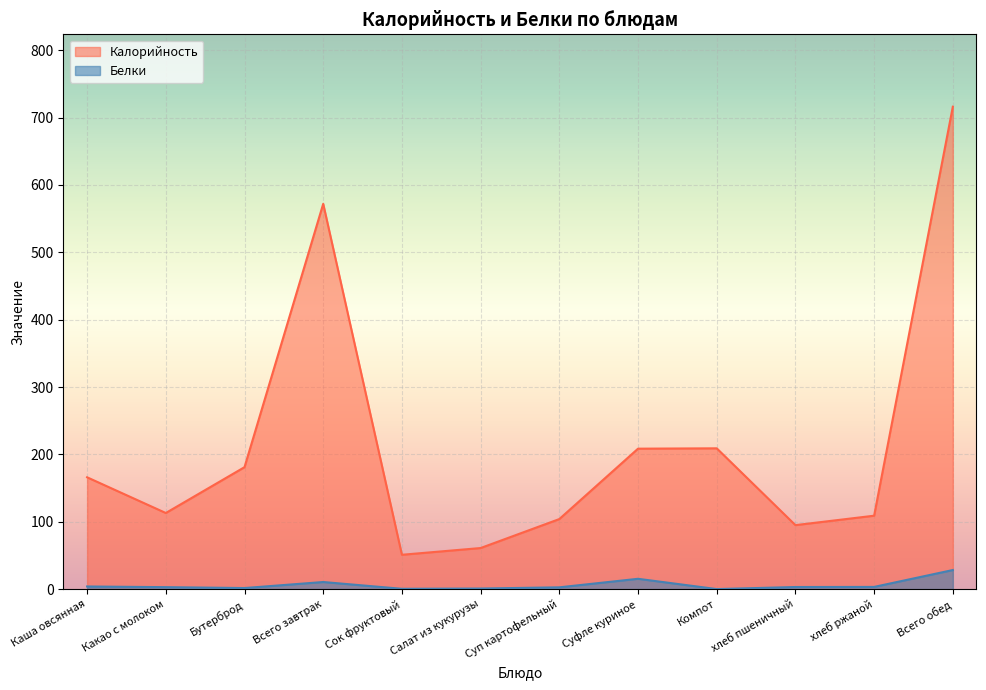

Which series has the widest spread of values?

Калорийность